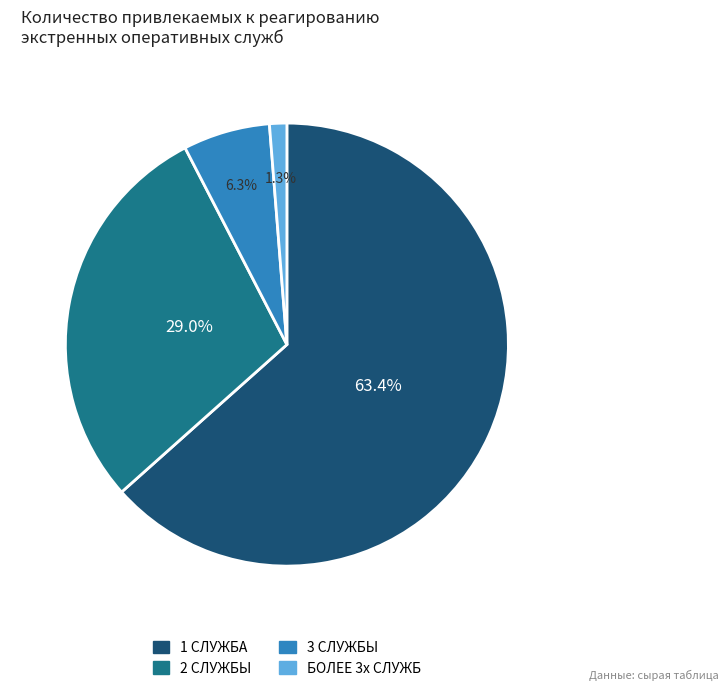

What portion of the pie excludes 2 СЛУЖБЫ?

71.0%